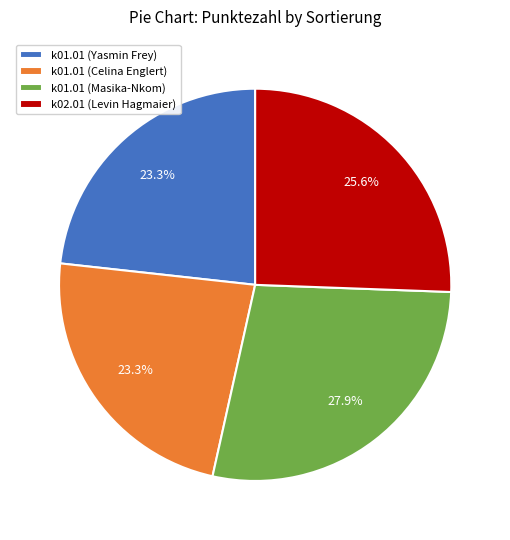

Does any single category account for the majority?

No